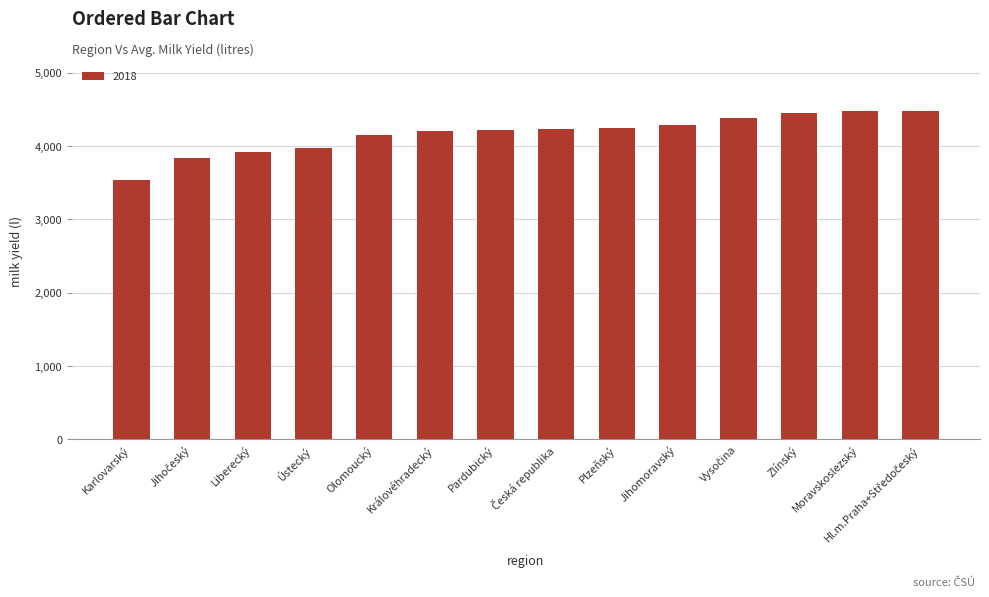

How many series are shown in this chart?

1